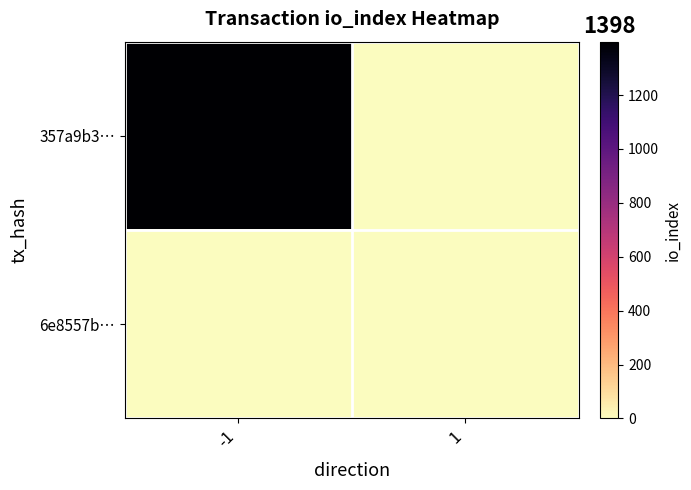

Reading left to right, extract all data points from this chart.

357a9b3…: -1=1398	1=0
6e8557b…: -1=0	1=1